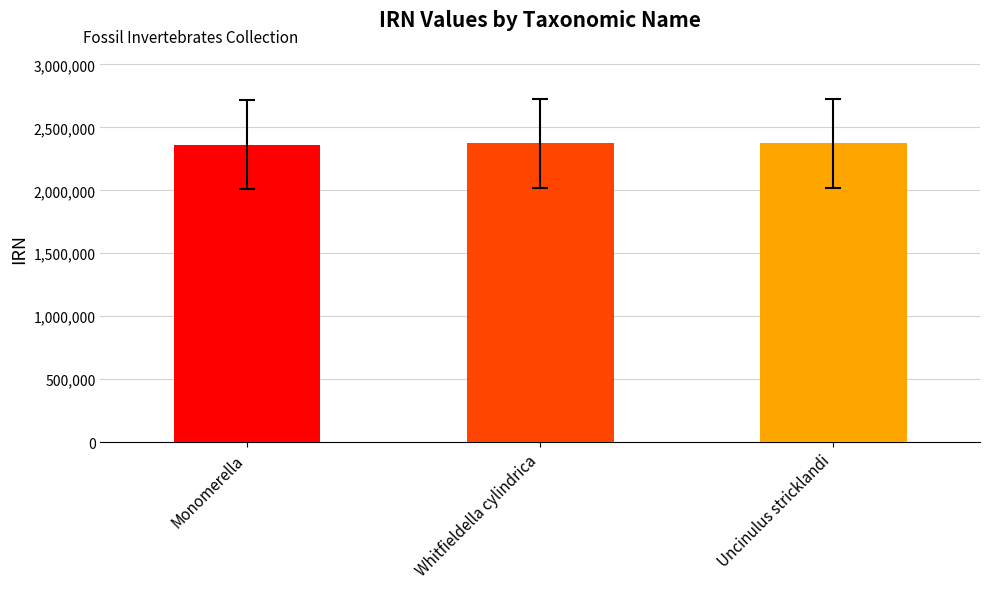

What is the change in value from Whitfieldella cylindrica to Uncinulus stricklandi?

-421